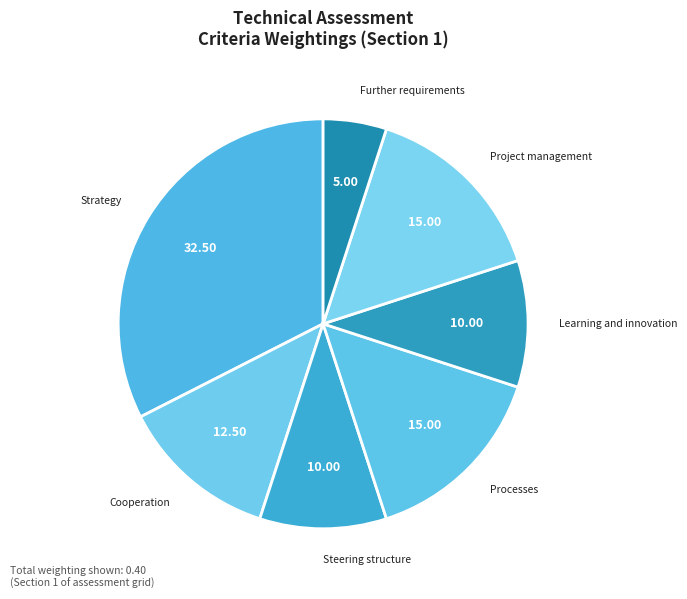

Which slice is the smallest?

Further requirements